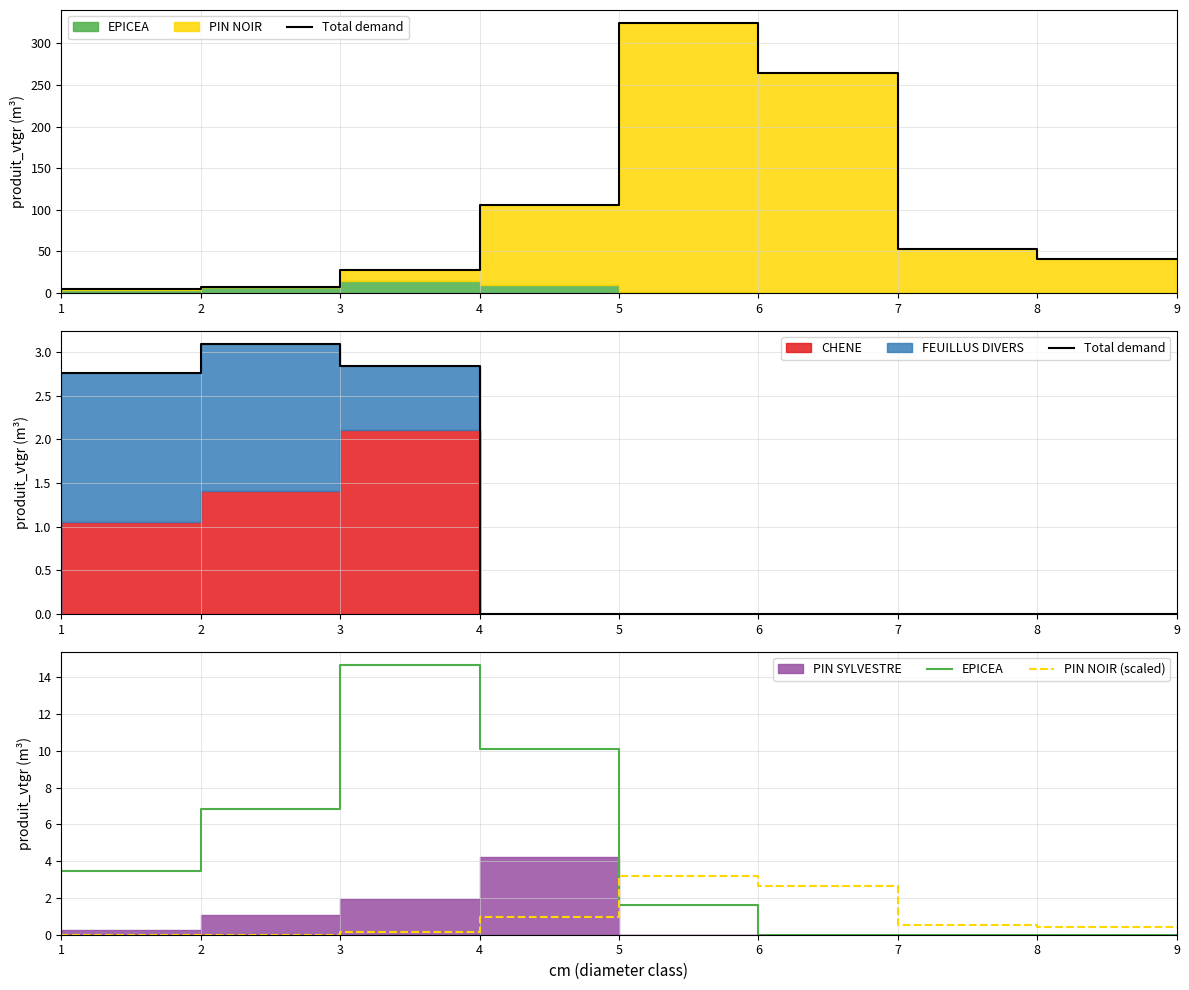

List the labels in order of EPICEA value, largest first.

4, 5, 3, 2, 6, 1, 7, 8, 9